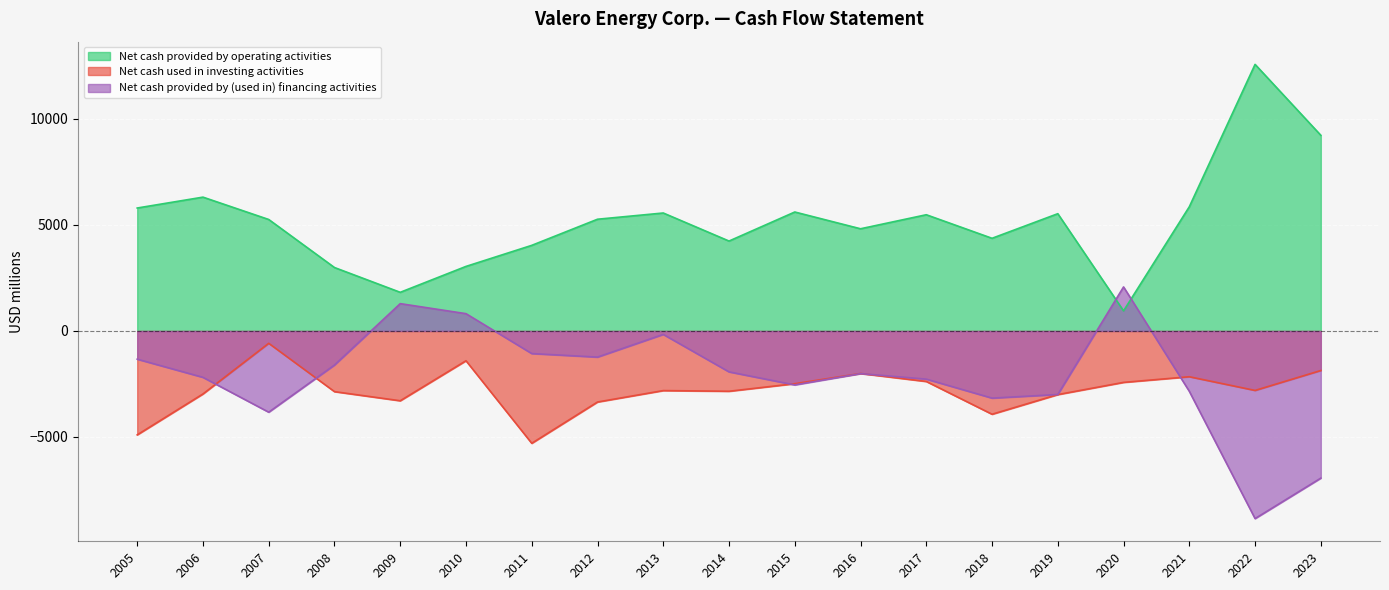

What is the value of the Net cash provided by (used in) financing activities point at the 19th from the left?

-6941